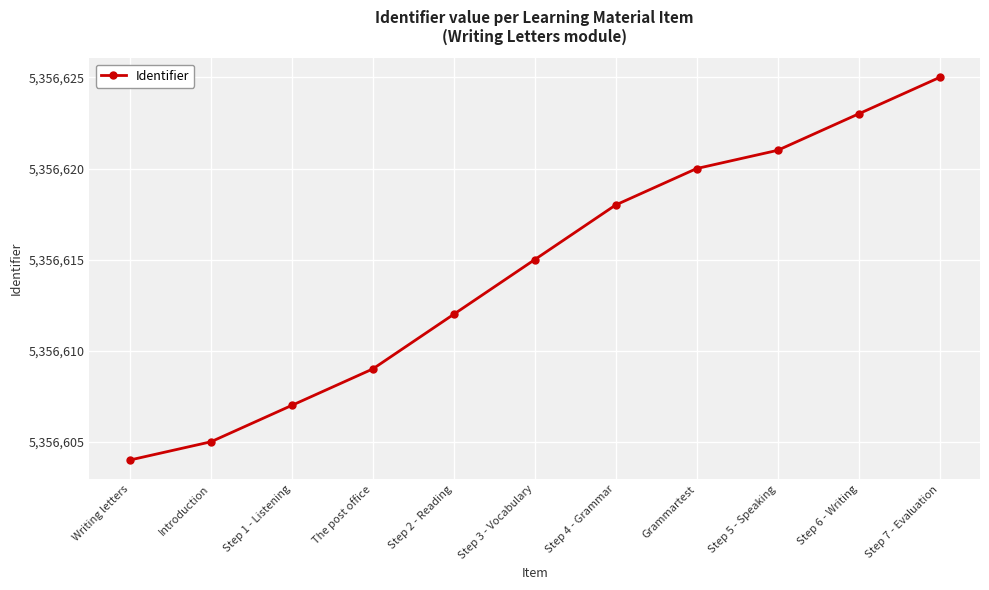

What is the label of the 3rd point from the right?

Step 5 - Speaking